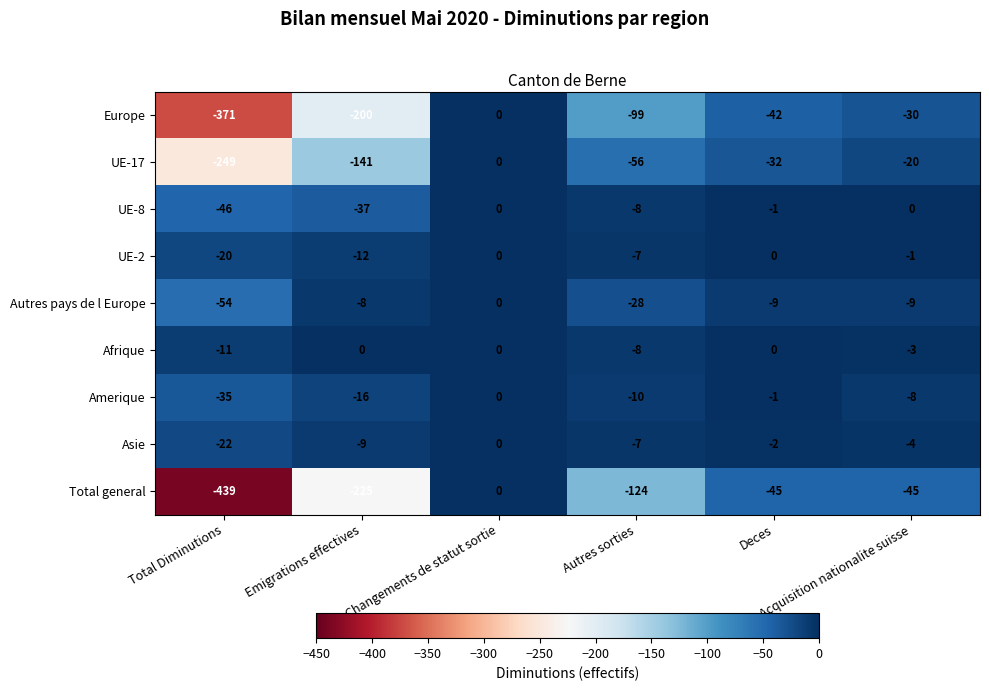

Count the Total general values in the range -225 to -45.

4